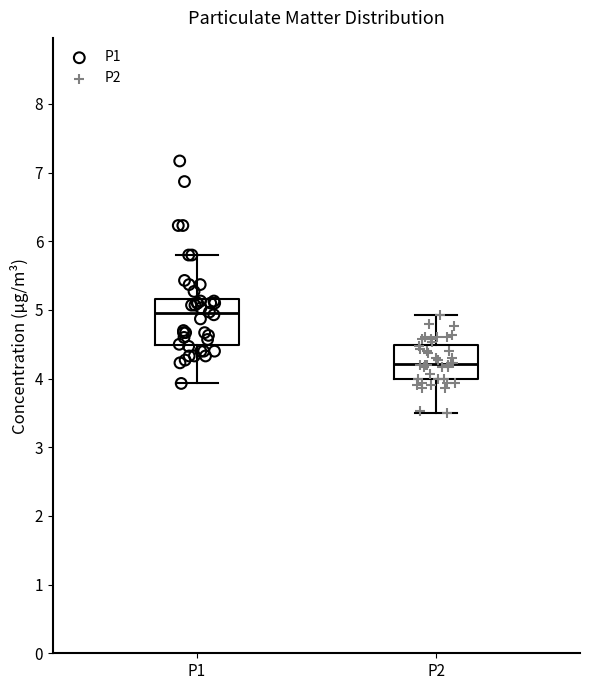

Where is the lower edge of the box for P1 on the y-axis? The values are not printed on the chart, so give them approximately, as read against the axis.

4.5